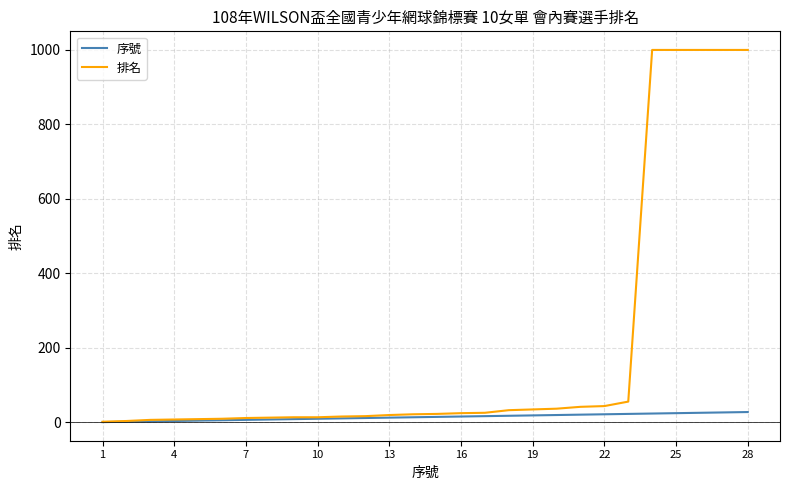

Rank the series by their maximum value, from lowest to highest.

序號, 排名